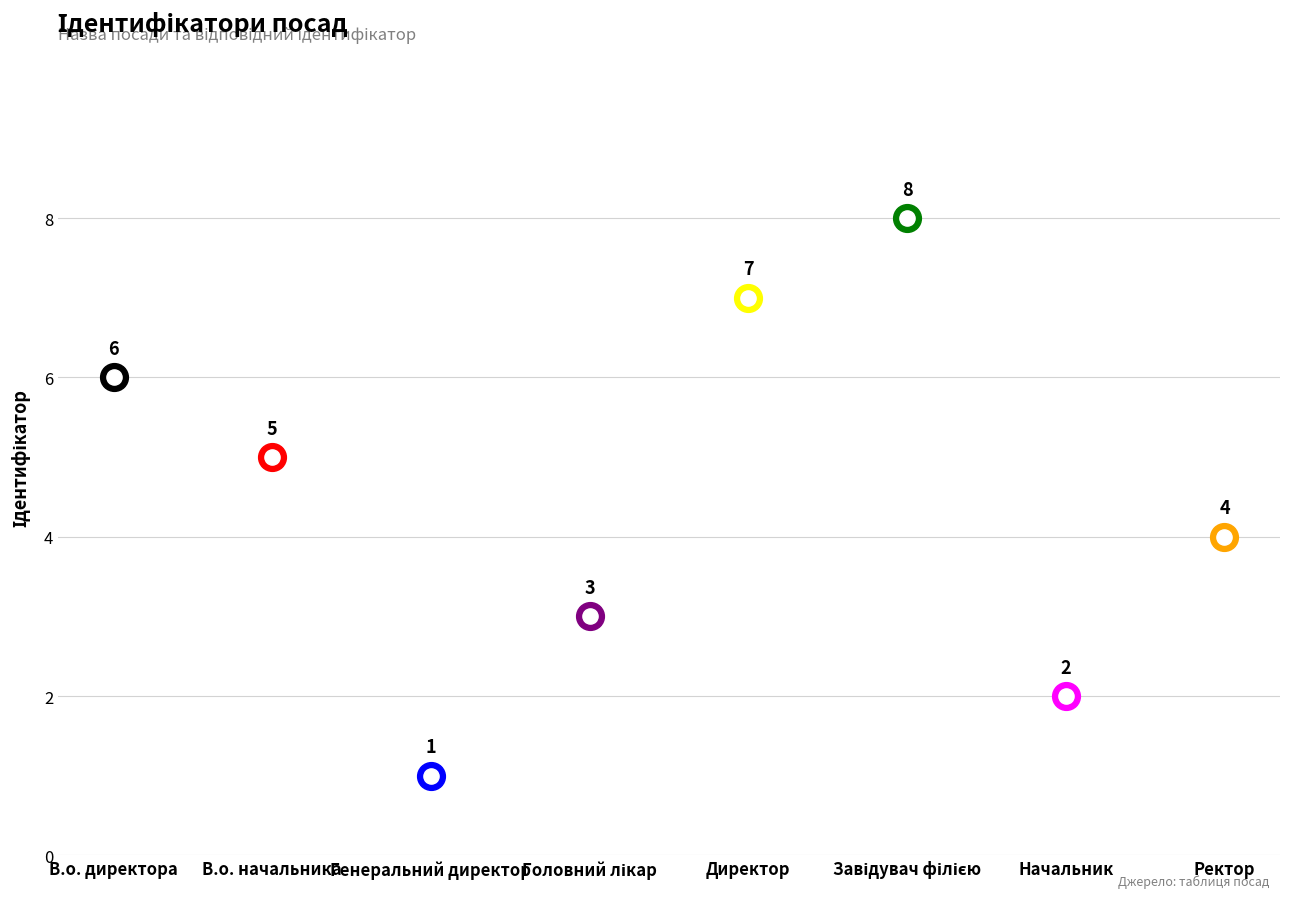

What is the change in value from В.о. директора to В.о. начальника?

-1